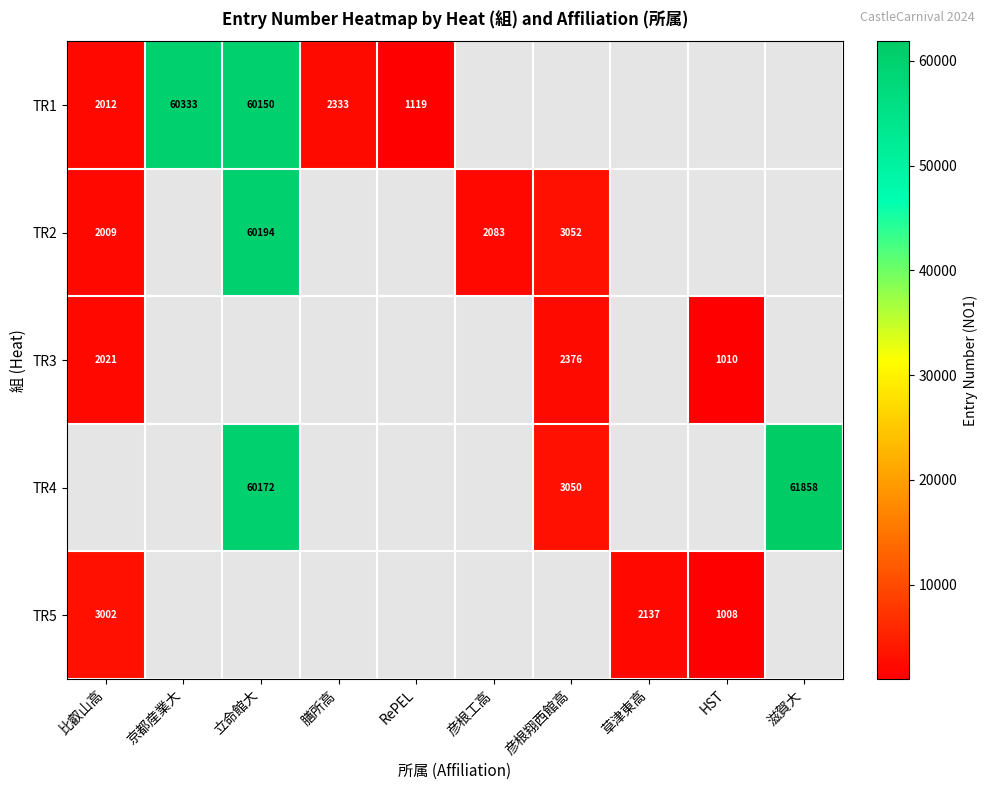

True or false: TR1 has a value of 105834 at 立命館大.

False